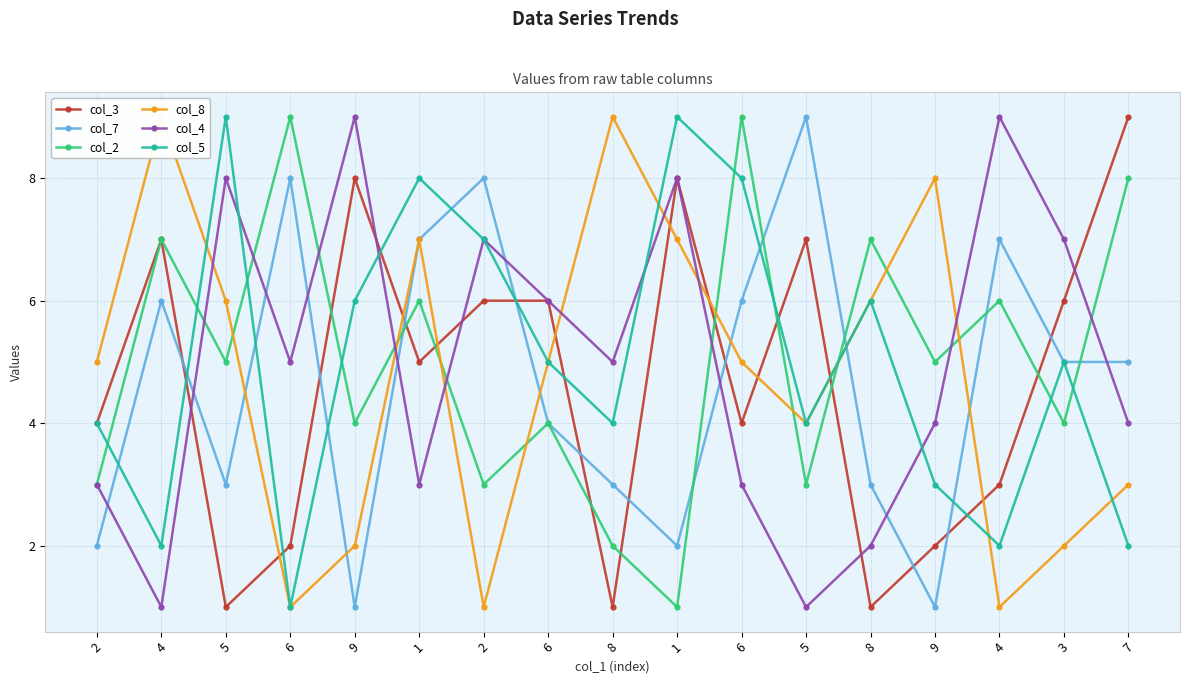

List the labels in order of col_8 value, smallest first.

6, 2, 4, 9, 3, 7, 5, 2, 6, 6, 5, 8, 1, 1, 9, 4, 8